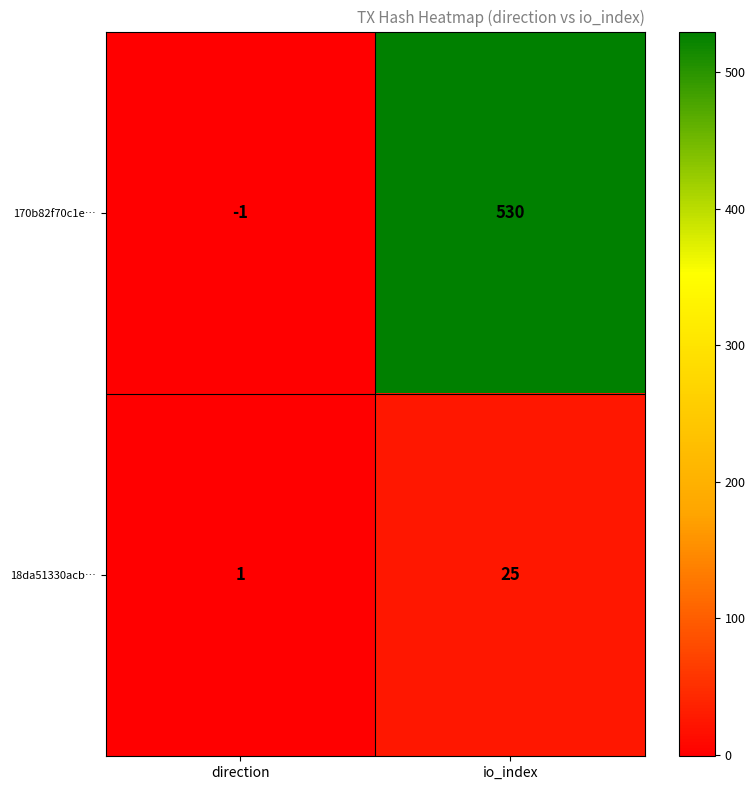

Reading left to right, what are all the values shown in this chart?

170b82f70c1e…: -1	530
18da51330acb…: 1	25